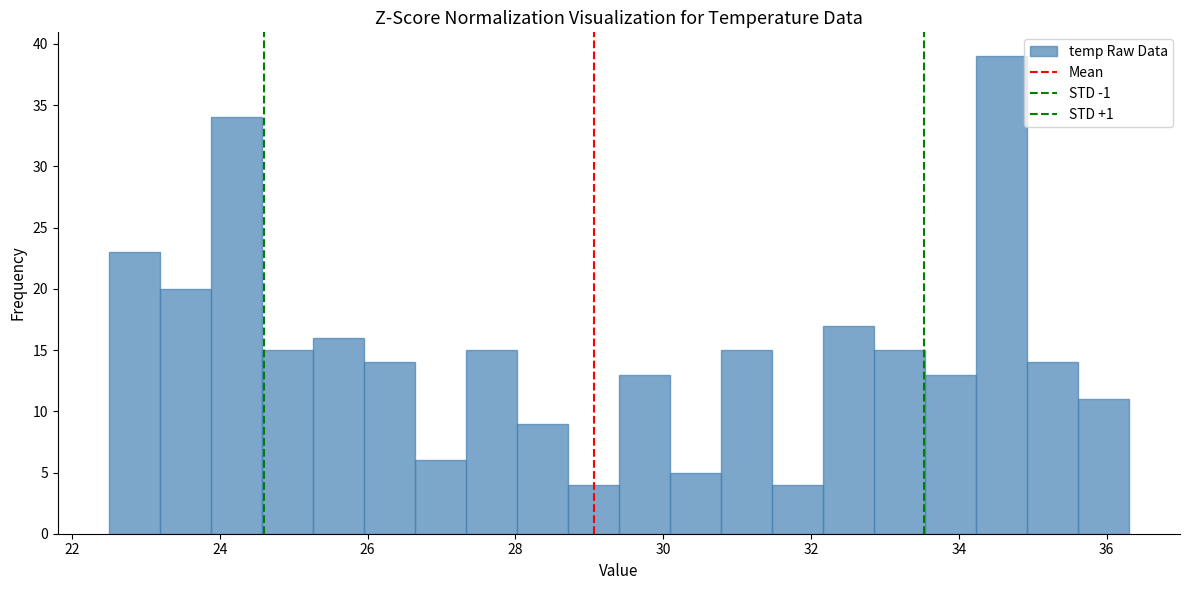

Read against the x-axis, roughly where is the centre of the tallest bar?

34.6